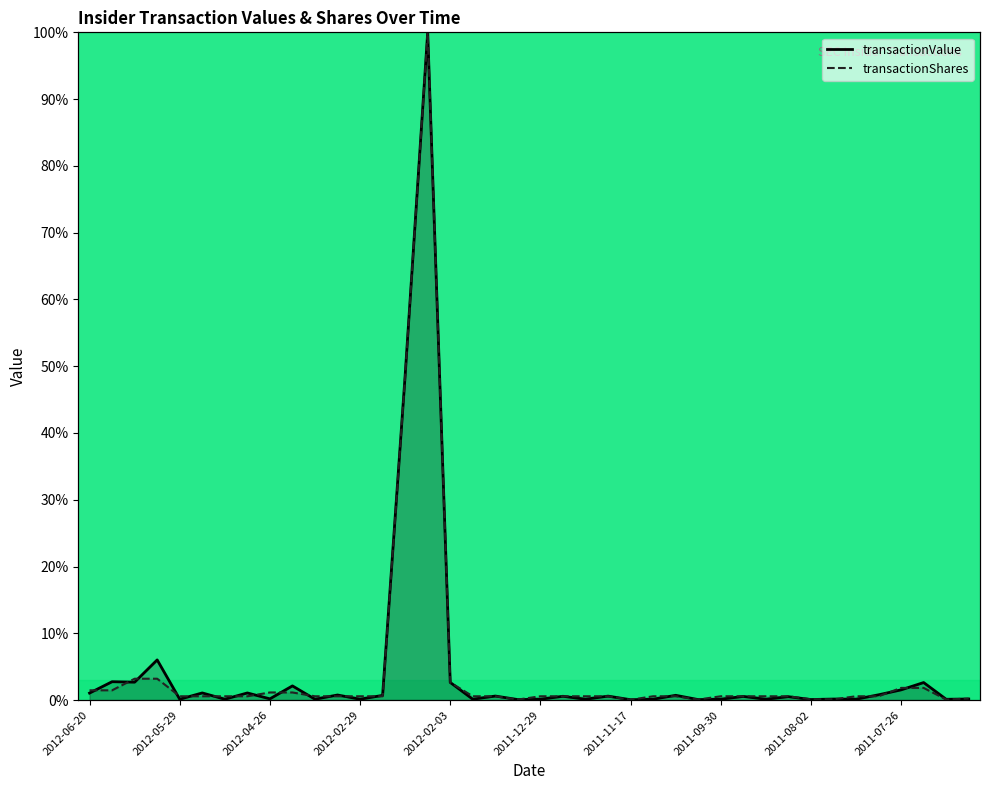

Is the value of transactionValue at 2011-07-26 greater than the value of transactionShares at 20?

Yes